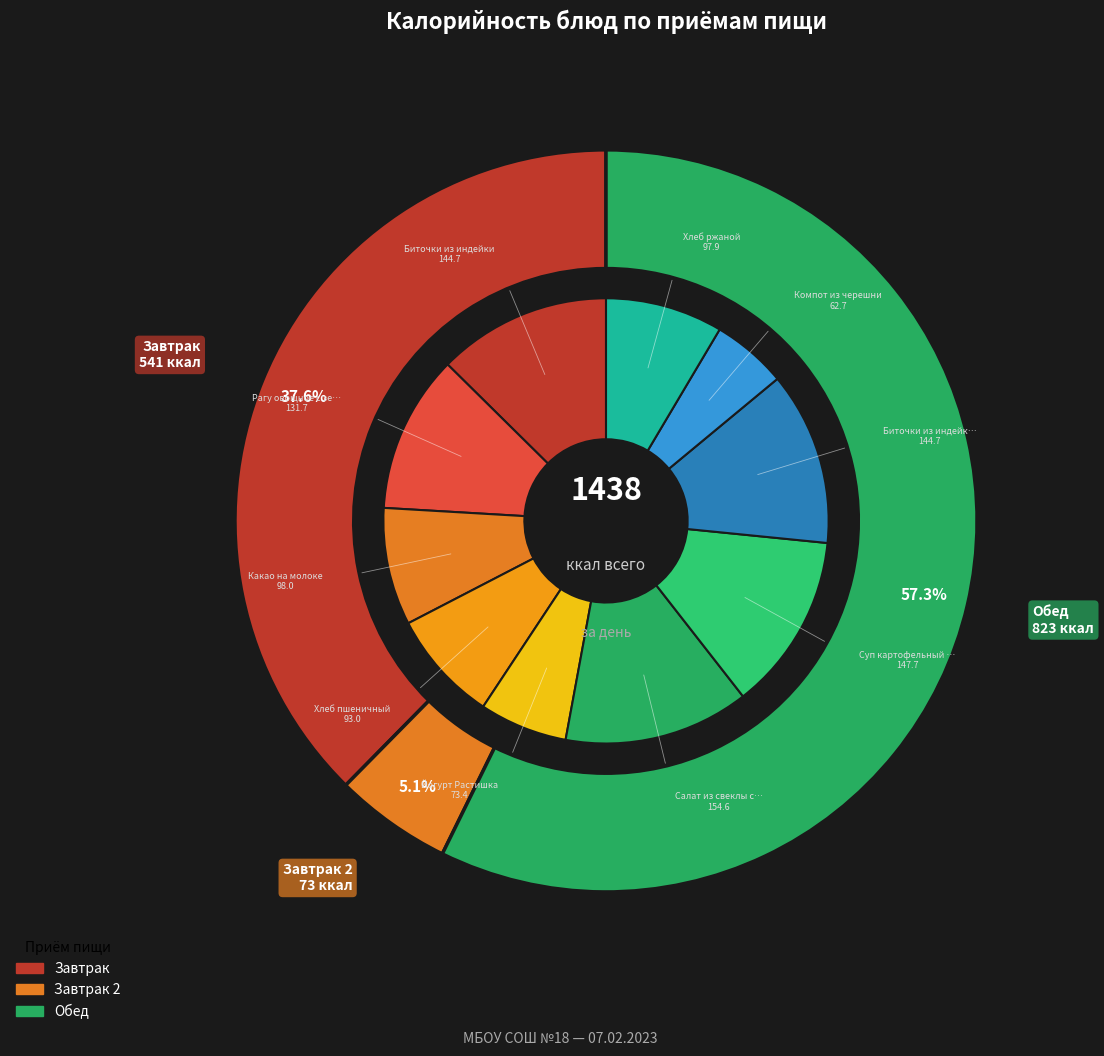

How much of the chart is everything except Биточки из индейки?

87.4%